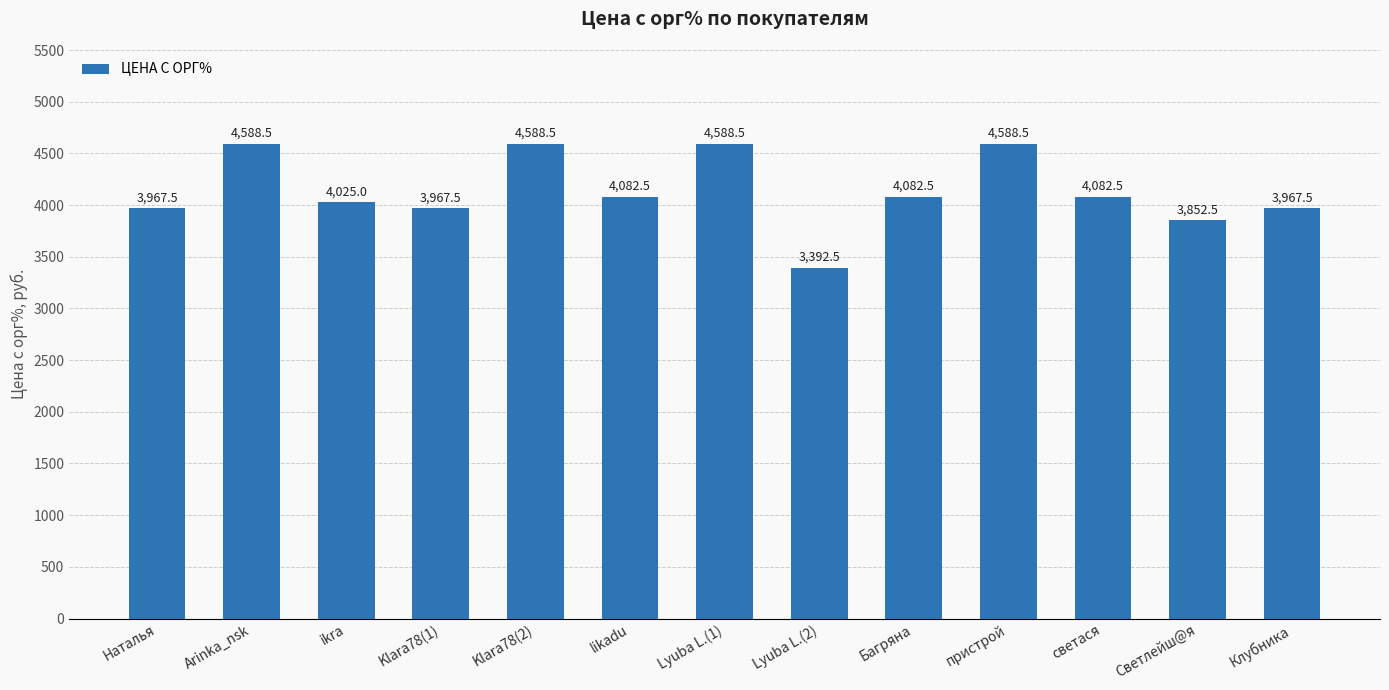

Does the chart contain any negative values?

No